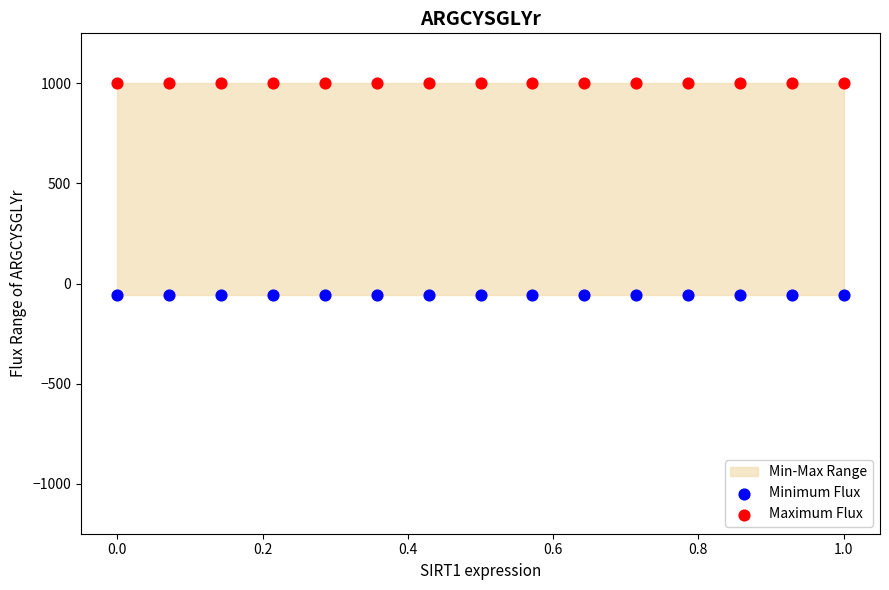

Which series reaches the minimum Y coordinate?

Minimum Flux